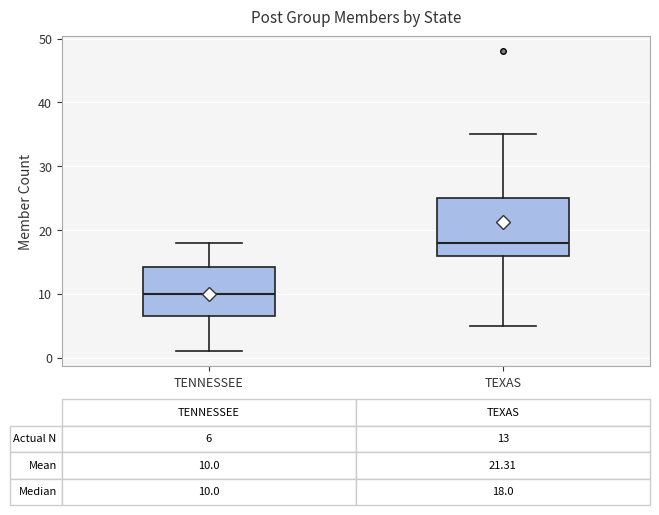

Which box has the lowest median line?

TENNESSEE